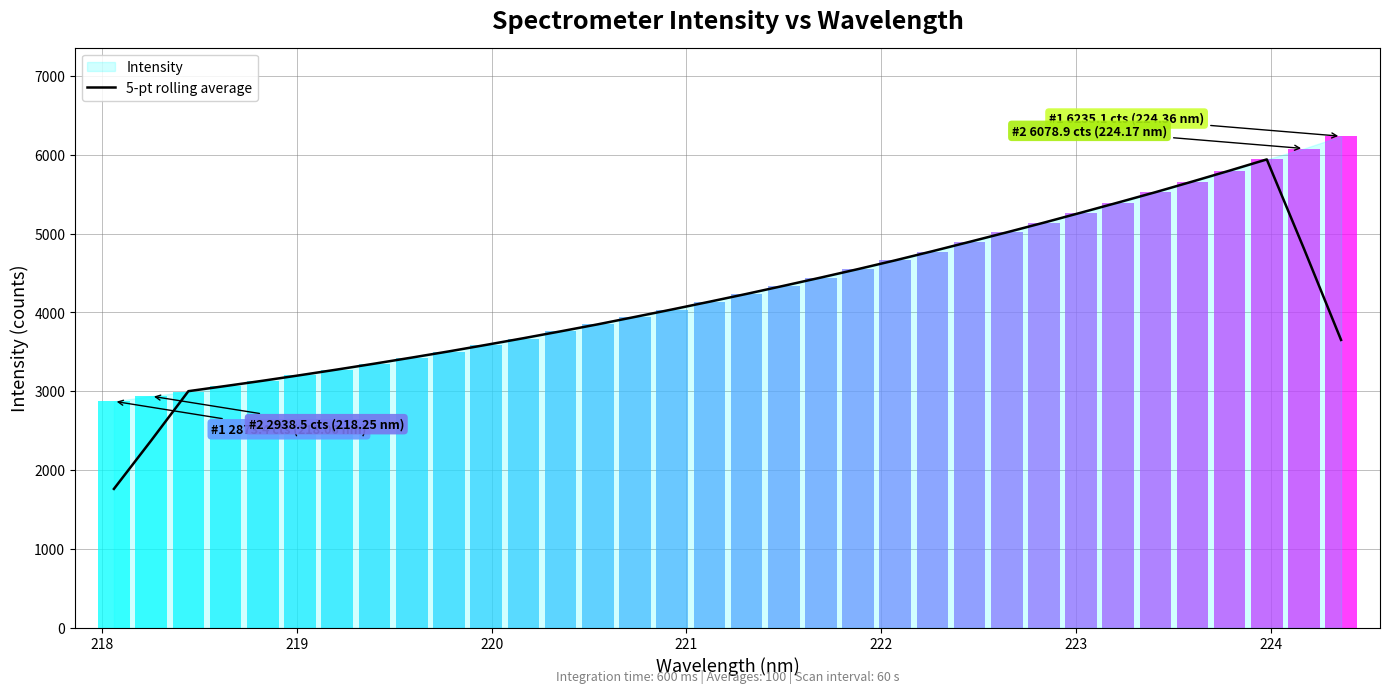

Does the chart contain any negative values?

No